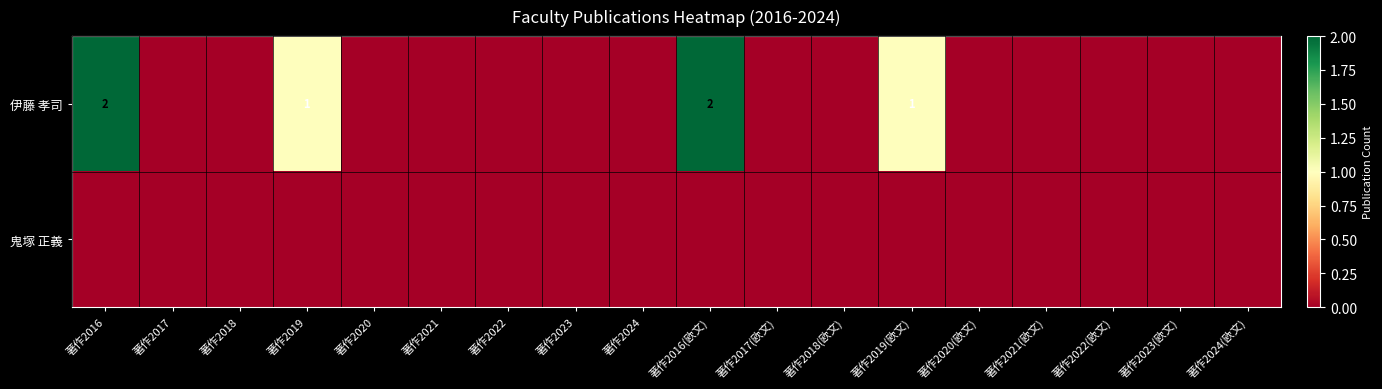

True or false: 伊藤 孝司 has a value of 1 at 著作2019(欧文).

True